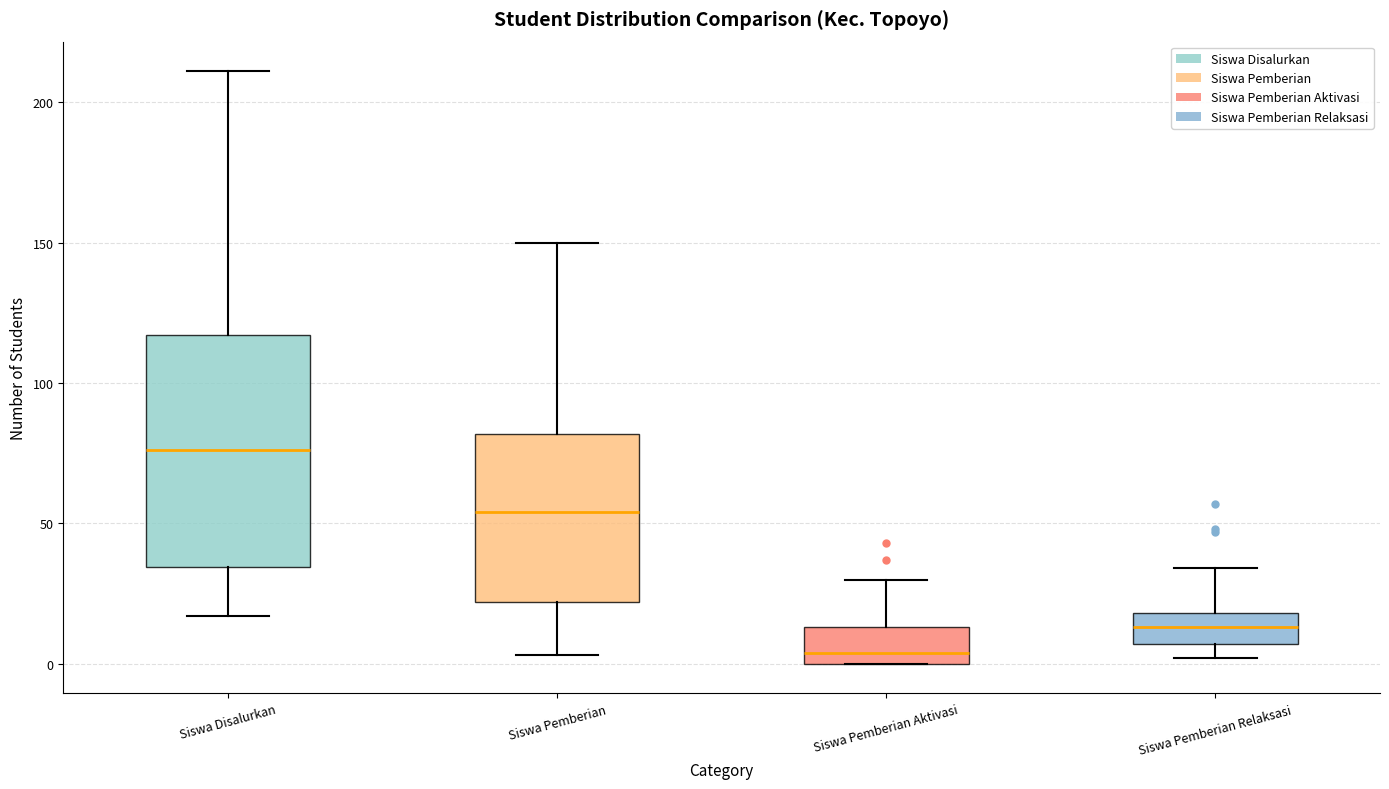

Reading left to right, read every box against the y-axis: the position of its median line, the range the box covers, and the ends of its whiskers. The values are not printed on the chart, so give them approximately, as read against the axis.

Siswa Disalurkan: median 75, box 35 to 115, whiskers 15 to 210
Siswa Pemberian: median 55, box 20 to 80, whiskers 5 to 150
Siswa Pemberian Aktivasi: median 5, box 0 to 15, whiskers 0 to 30
Siswa Pemberian Relaksasi: median 15, box 5 to 20, whiskers 0 to 35